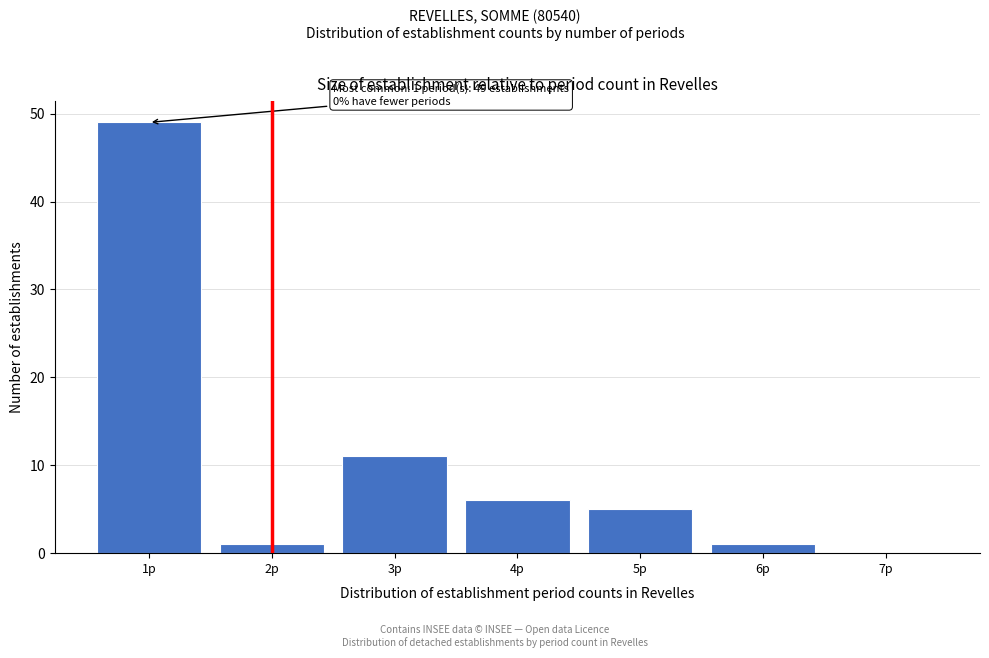

Which range on the x-axis has the tallest bar?

0.5 to 1.5